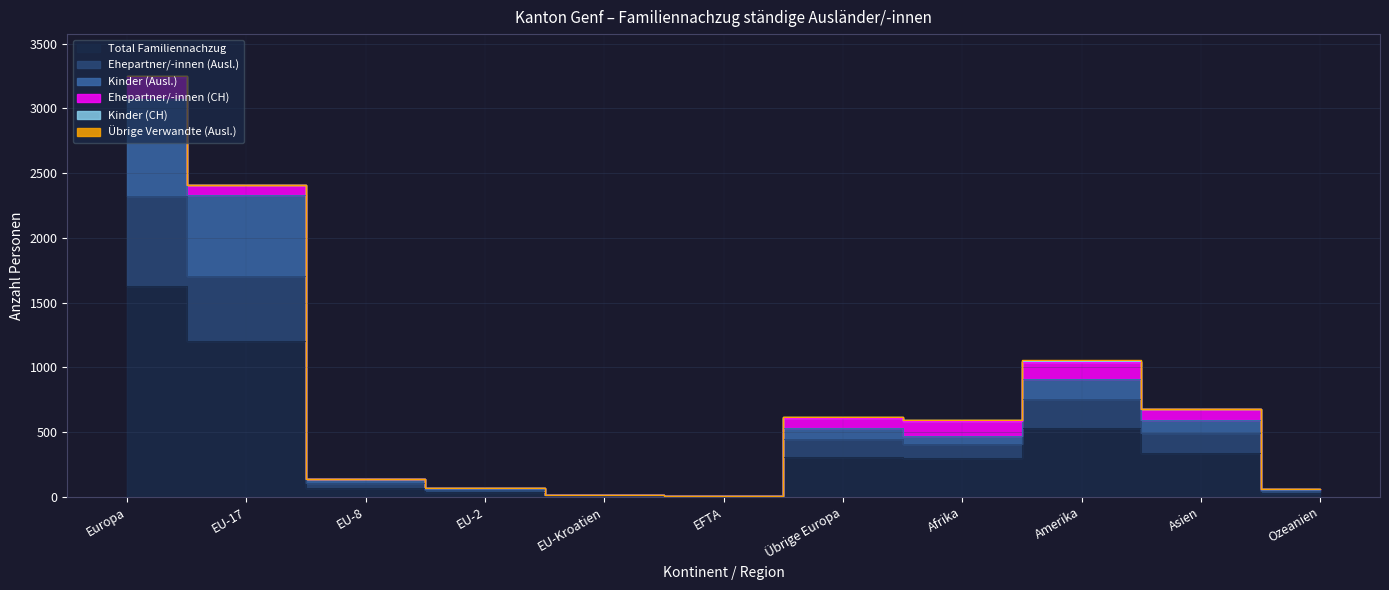

How many data points in Total Familiennachzug are less than 298?

5